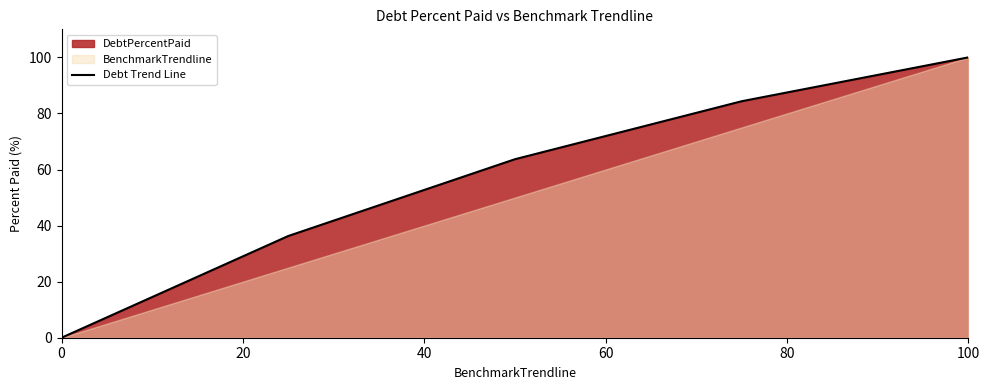

Reading left to right, transcribe all the data shown in this chart.

0.0	36.3	63.7	84.3	100.0